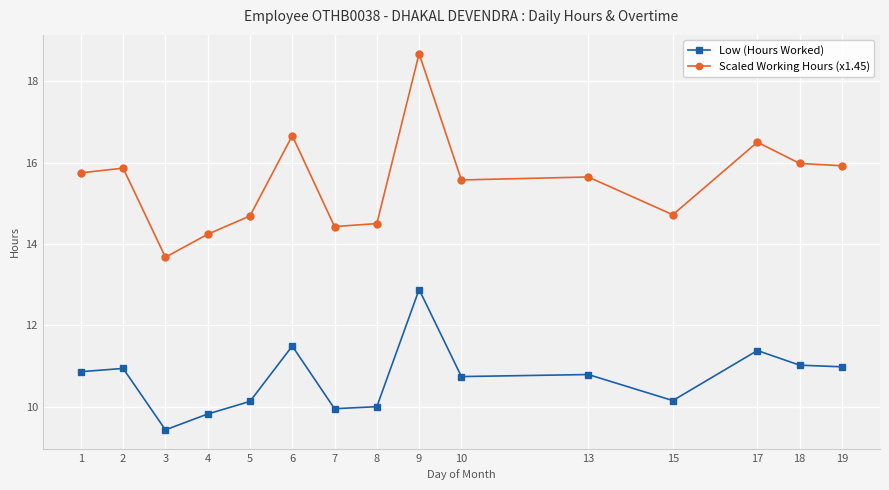

What are all the series names shown in the legend?

Low (Hours Worked), Scaled Working Hours (x1.45)